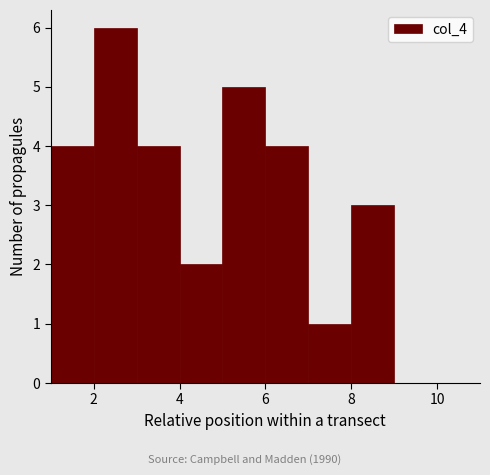

Reading left to right, list every bar in this chart as the range it spans on the x-axis followed by its height. The values are not printed on the chart, so give them approximately, as read against the axis.

1 to 2: 4
2 to 3: 6
3 to 4: 4
4 to 5: 2
5 to 6: 5
6 to 7: 4
7 to 8: 1
8 to 9: 3
9 to 10: 0
10 to 11: 0